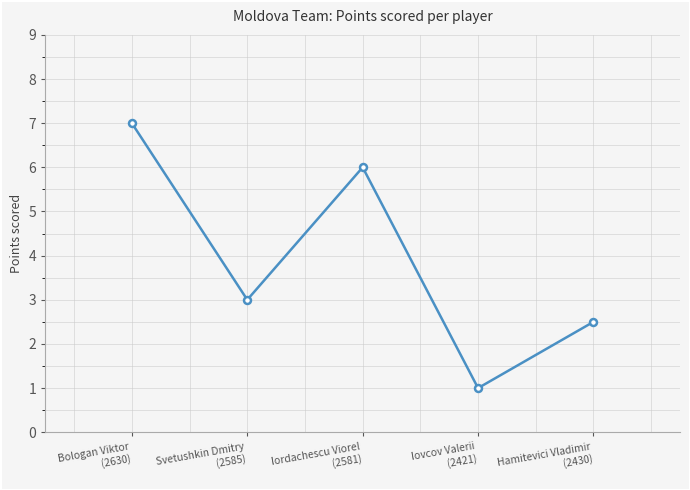

The value at Svetushkin Dmitry
(2585) is 3.0. True or false?

True